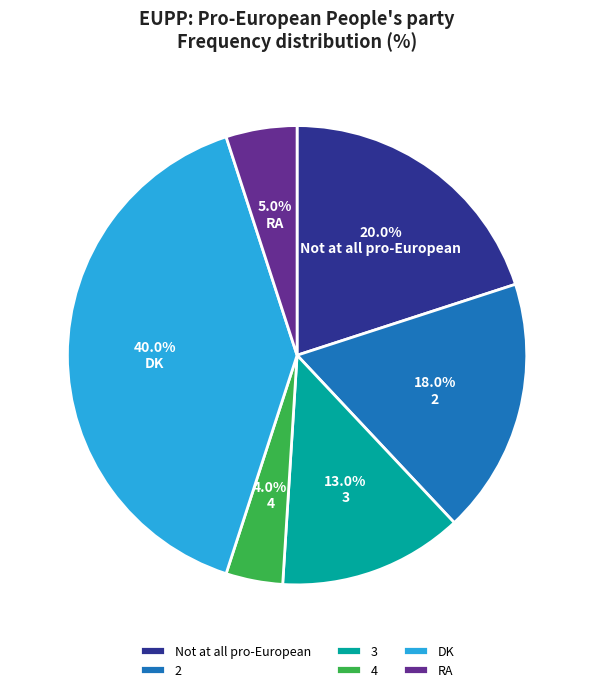

What percentage is the 2 slice, to the nearest percent?

18%